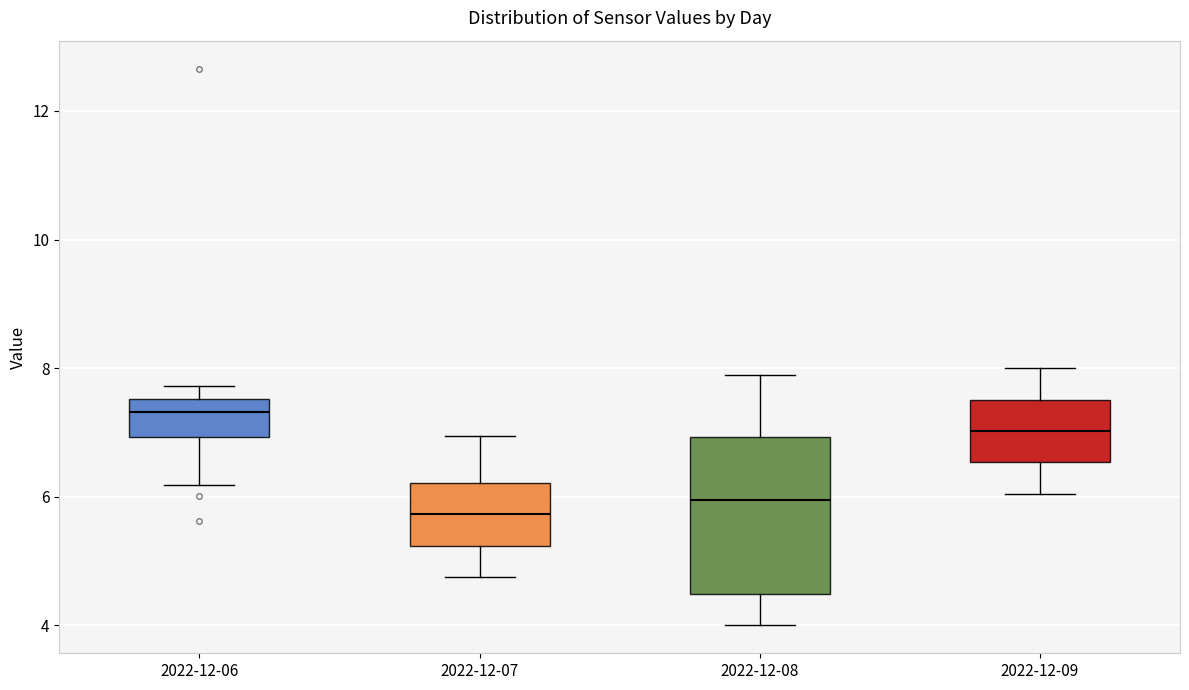

Where is the lower edge of the box for 2022-12-07 on the y-axis? The values are not printed on the chart, so give them approximately, as read against the axis.

5.2